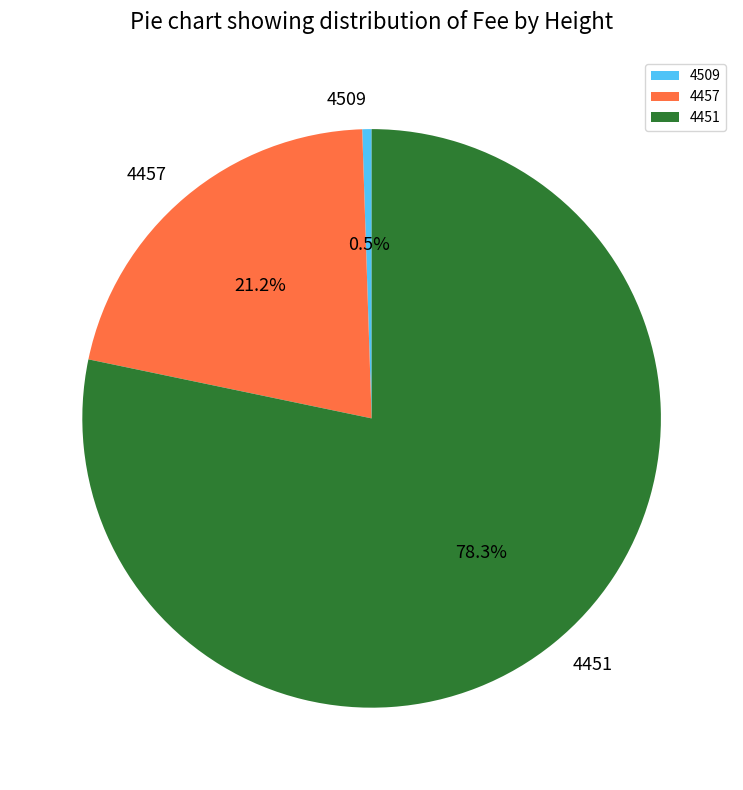

Is there a majority slice in this chart?

Yes